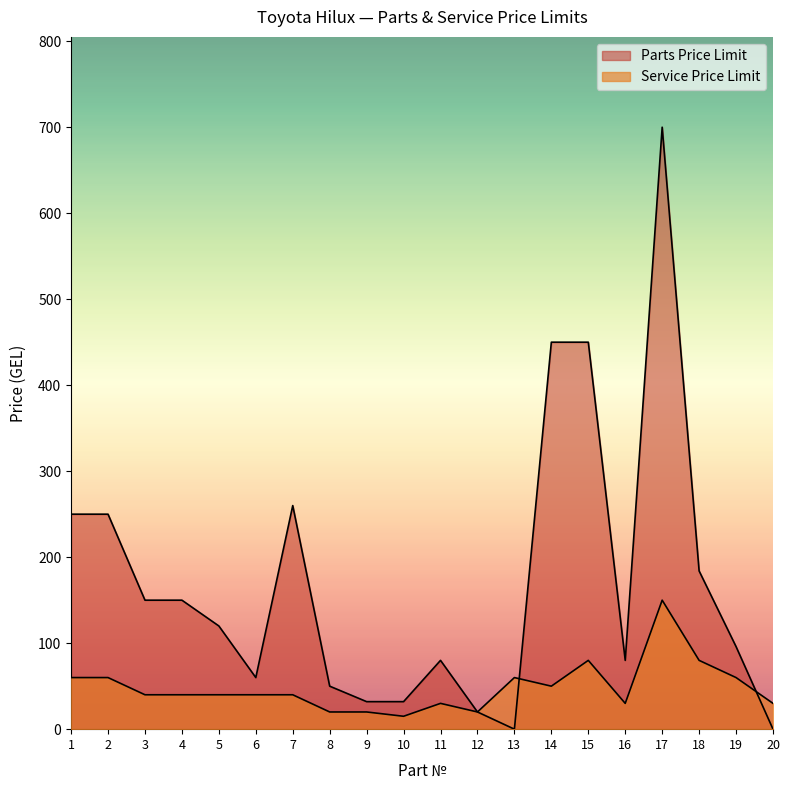

What are all the series names shown in the legend?

Parts Price Limit, Service Price Limit